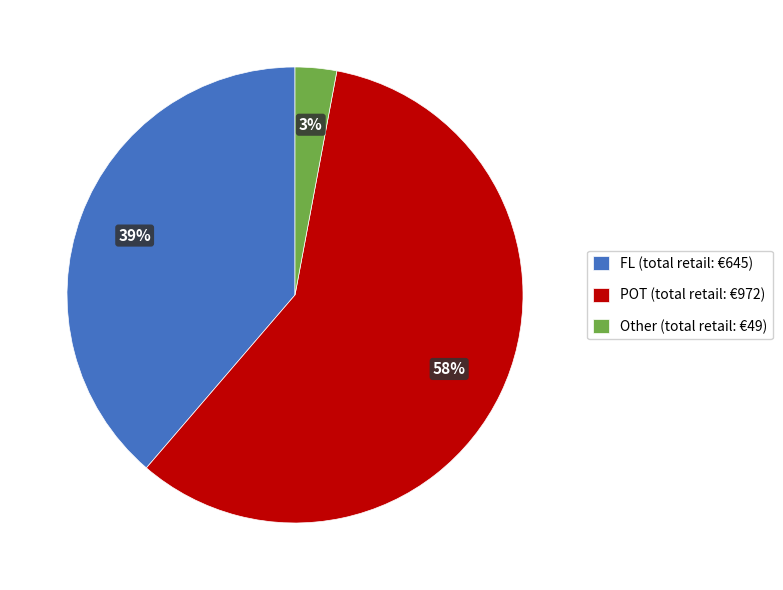

True or false: FL (total retail: €645) accounts for 39% of the total.

True